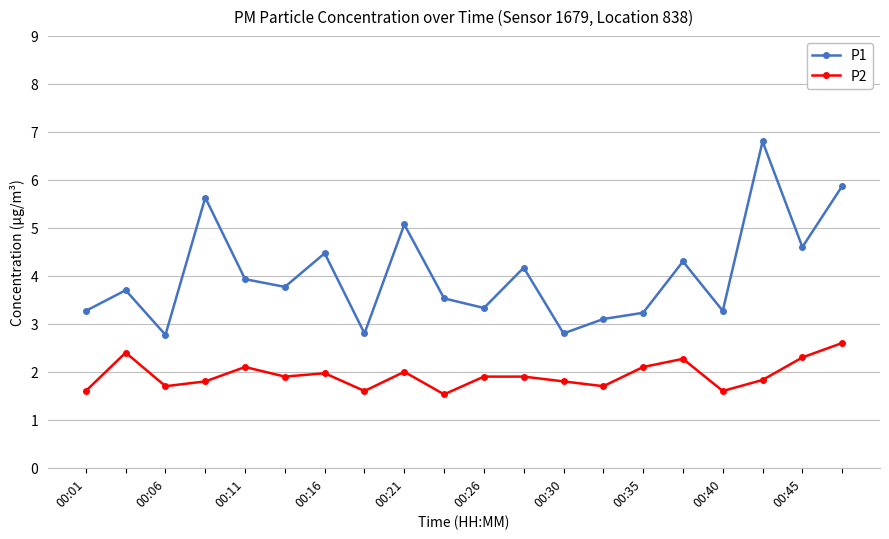

What is the value of the P1 point at the 13th from the left?

2.8